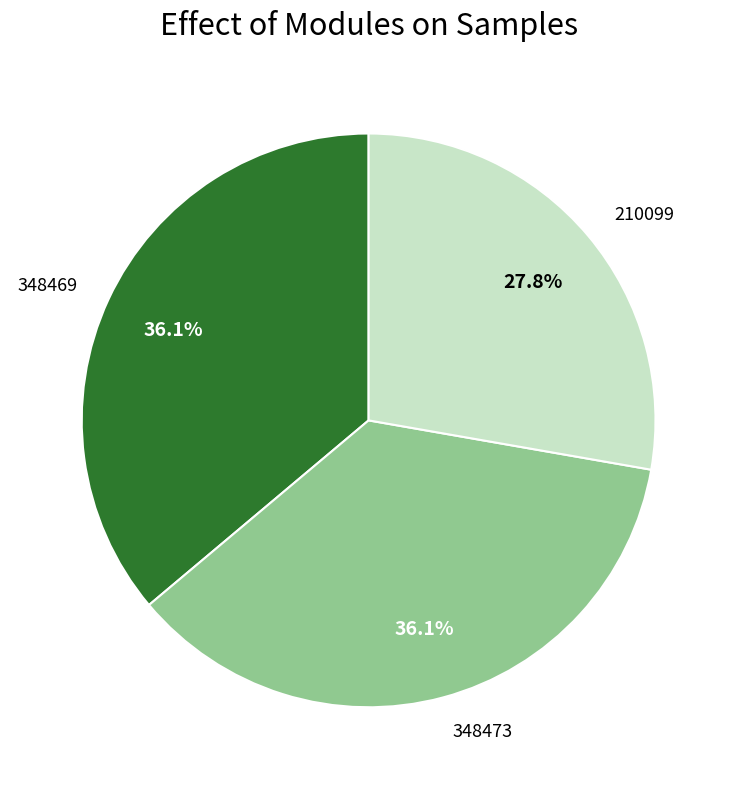

What is the total percentage of 210099 and 348473?

63.9%